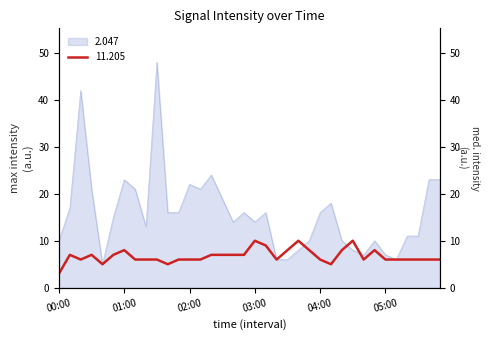

Does the chart have visible grid lines?

No